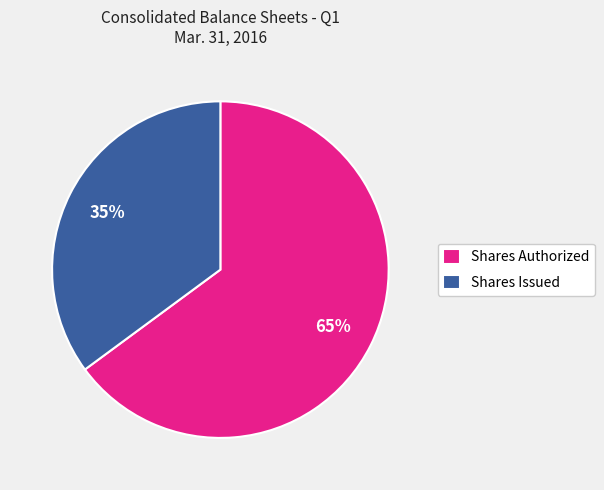

Combined, do Shares Issued and Shares Authorized account for over 50%?

Yes